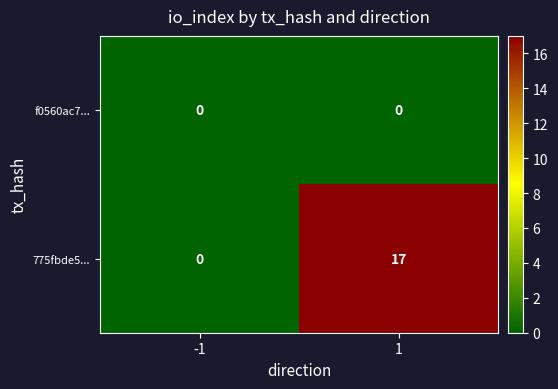

The value of 775fbde5... at 1 is 6. True or false?

False